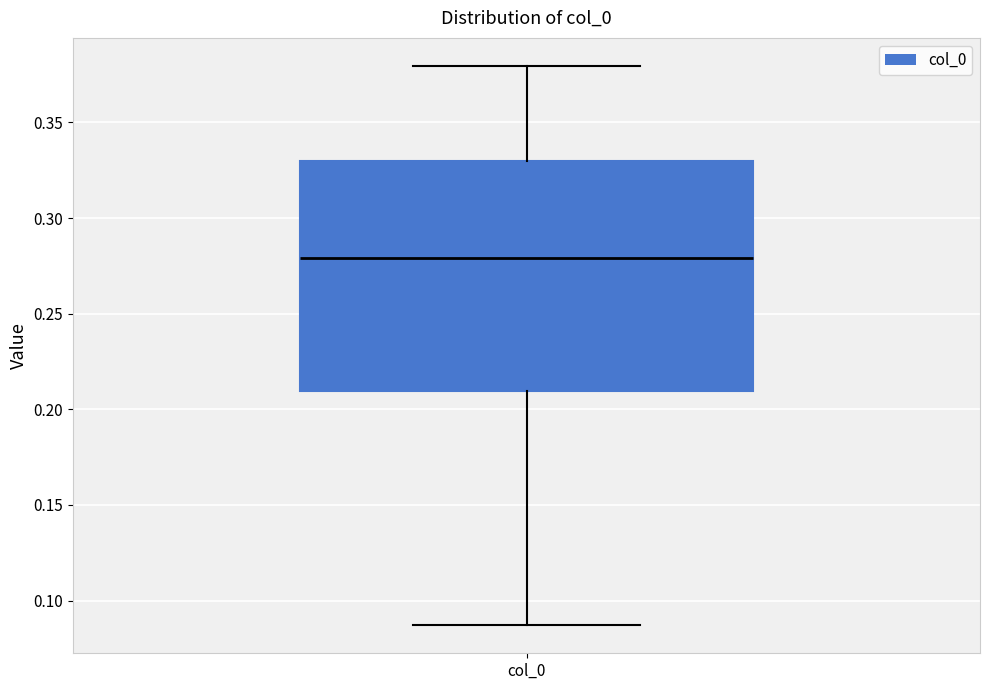

Where does the lower whisker of the box for col_0 end on the y-axis? The values are not printed on the chart, so give them approximately, as read against the axis.

0.085